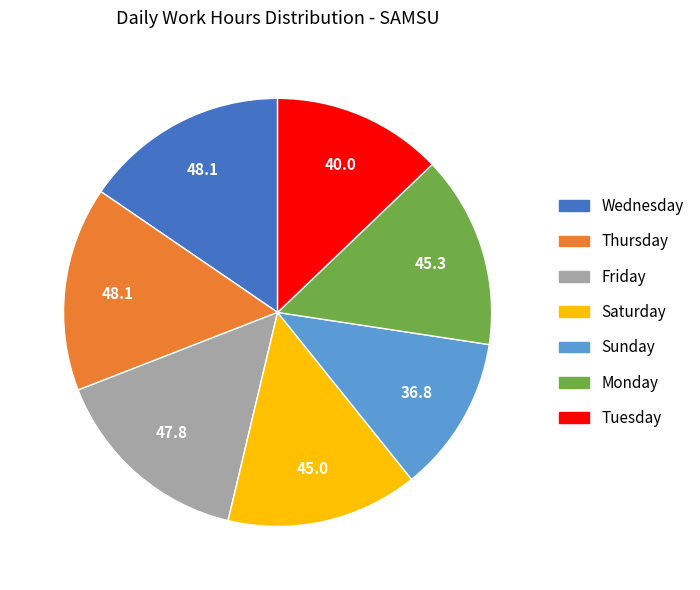

Is there any slice that represents more than half of the pie?

No